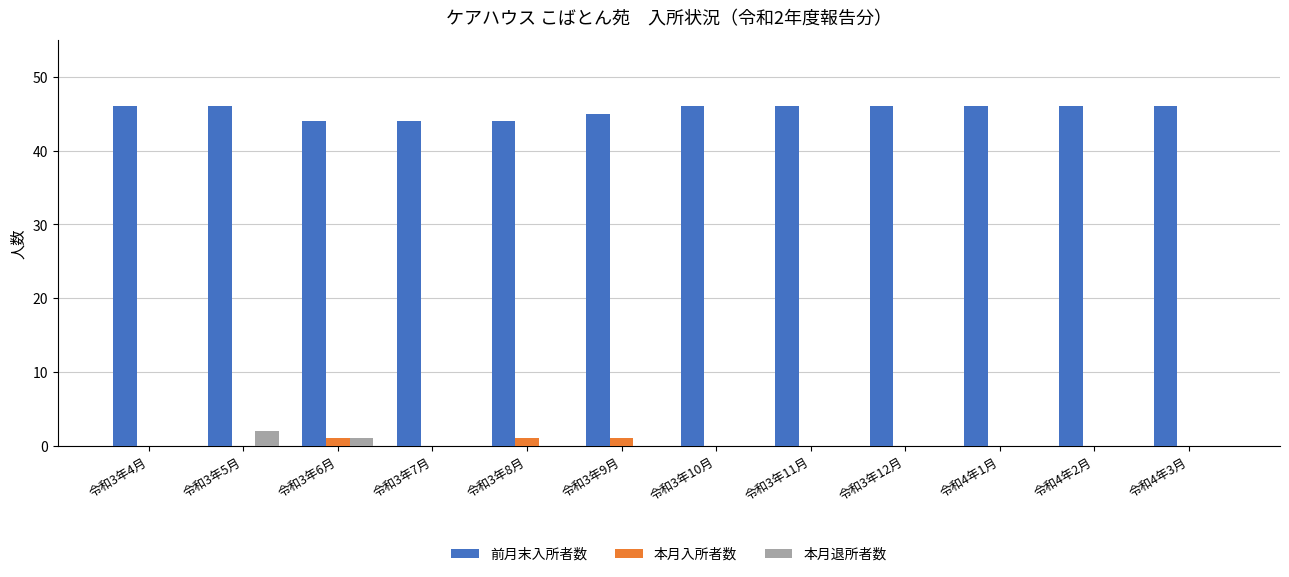

What is the sum of all 本月退所者数 values?

3